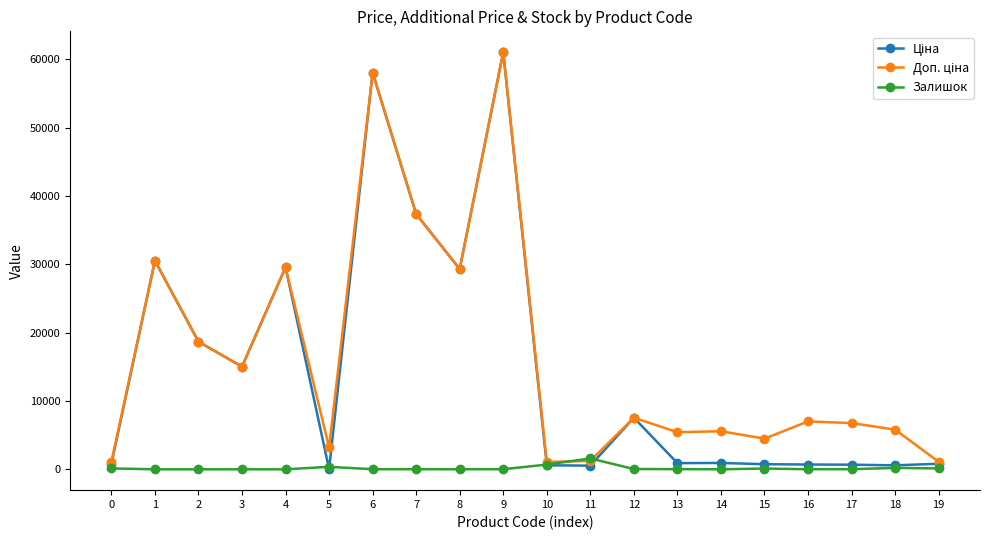

Count the number of data series in this chart.

3